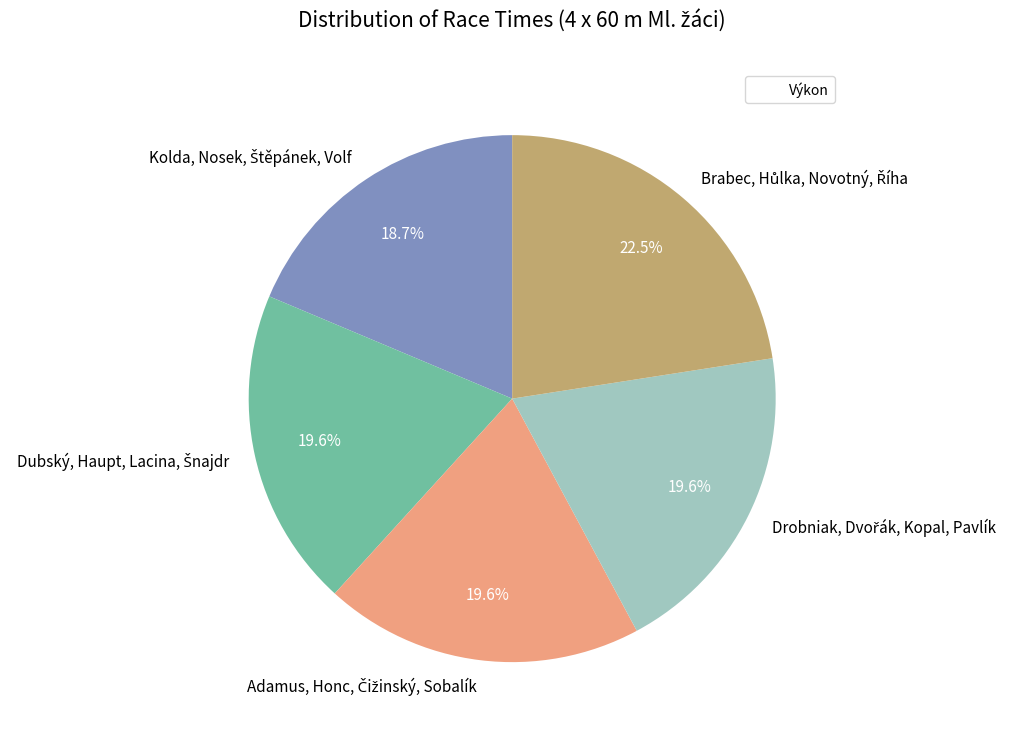

Is there any slice that represents more than half of the pie?

No